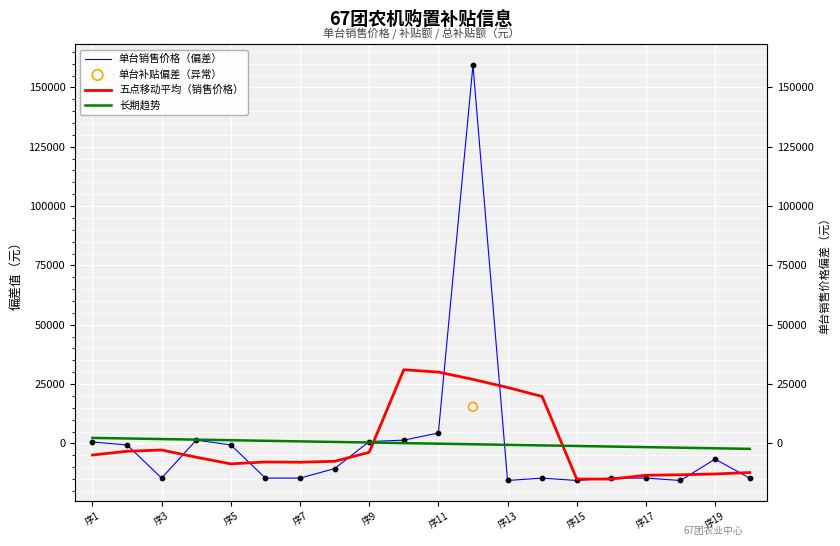

Which series has the largest total across all categories?

单台销售价格（偏差）